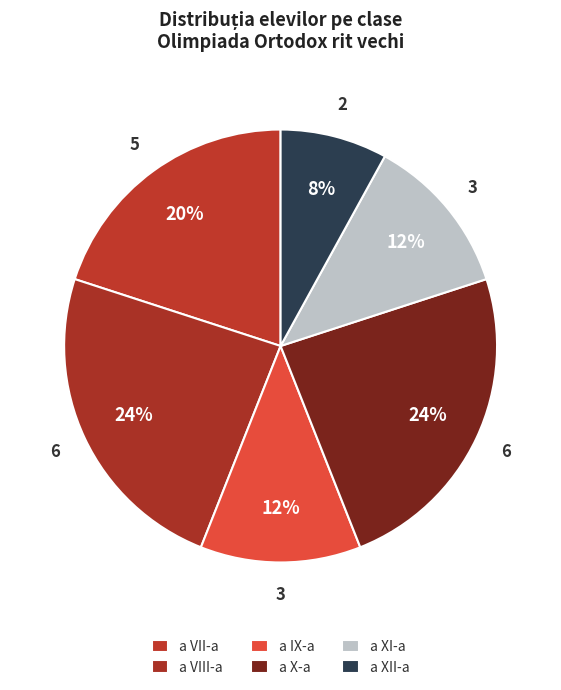

Does a XI-a represent more than half of the total?

No